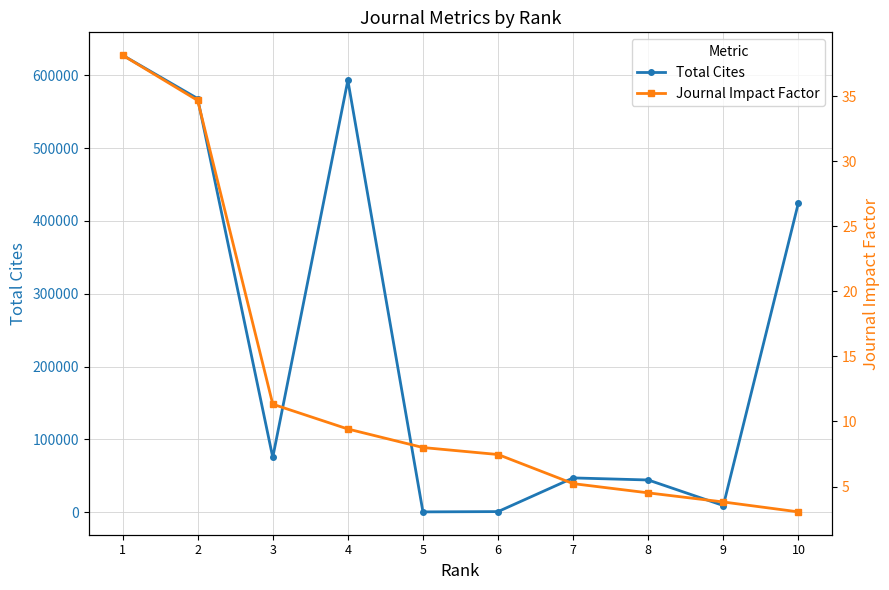

How many data points in Total Cites are above 75139?

4